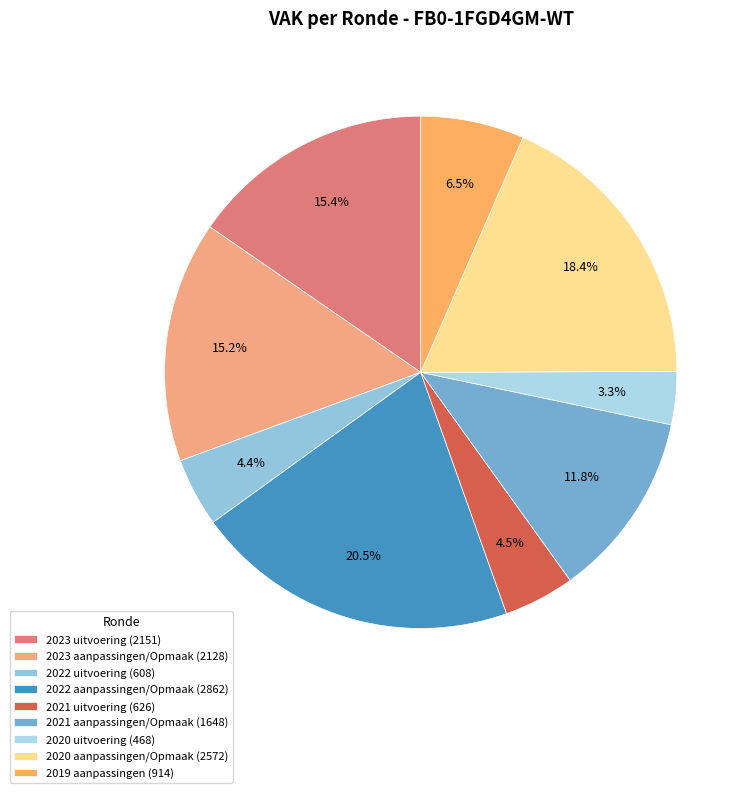

Is there a majority slice in this chart?

No